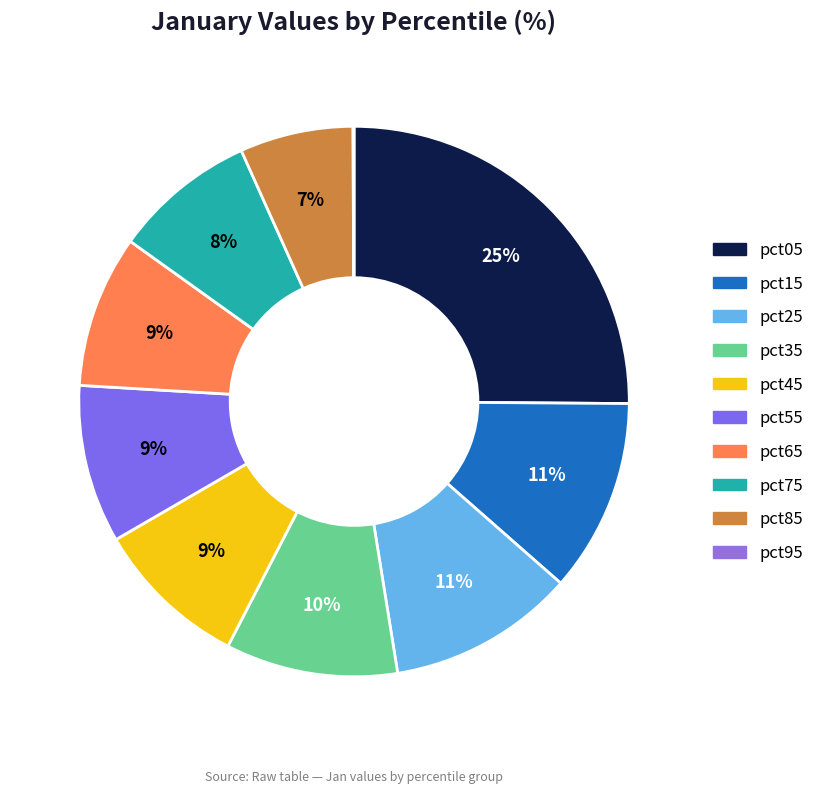

Count the number of slices in the pie.

10